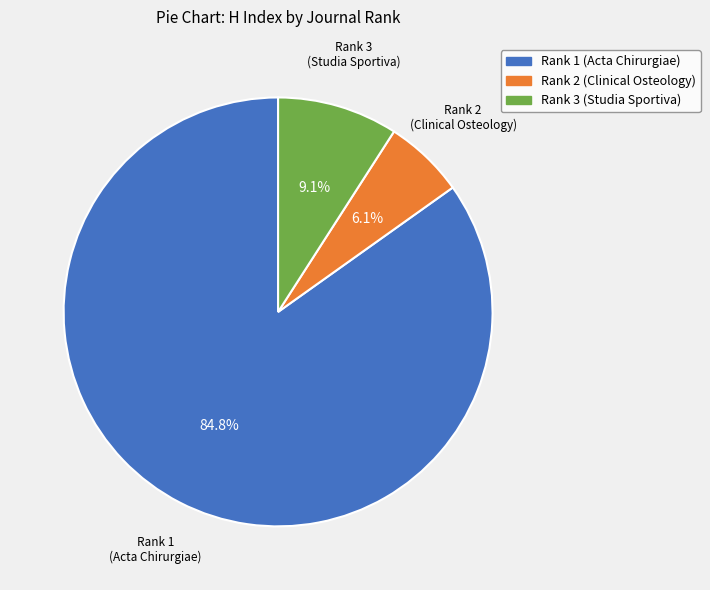

Rank the categories by value from lowest to highest.

Rank 2 (Clinical Osteology), Rank 3 (Studia Sportiva), Rank 1 (Acta Chirurgiae)